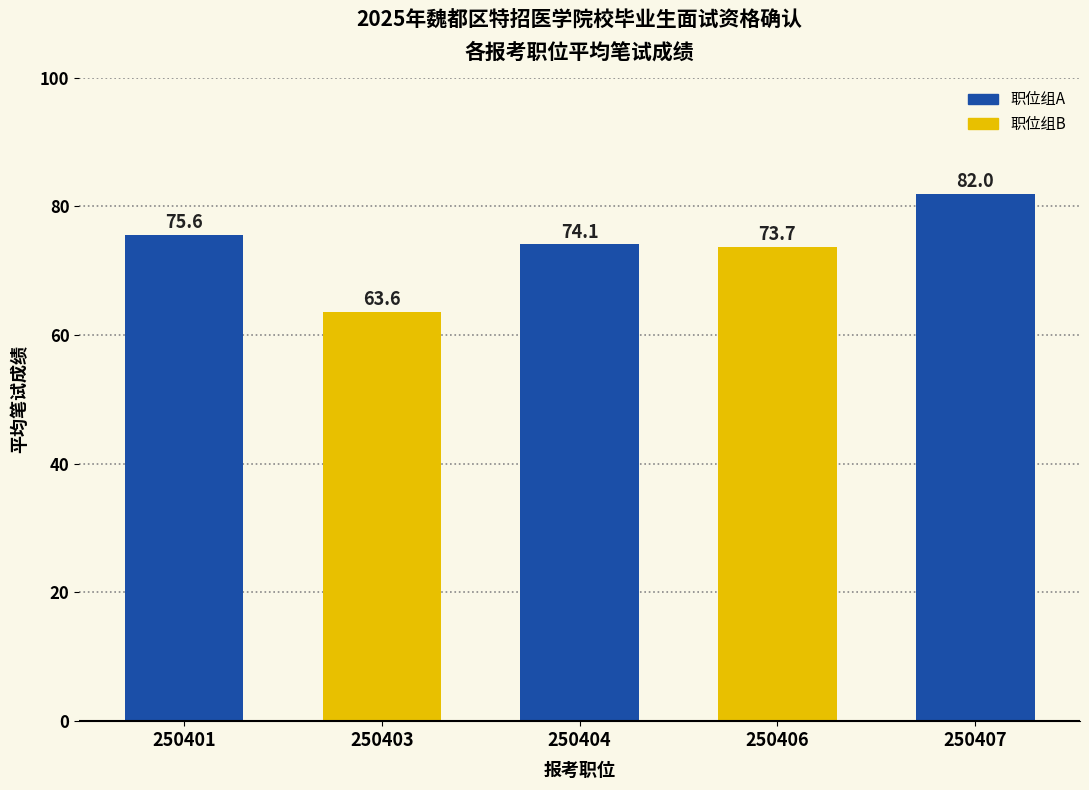

What is the value of the 4th bar from the left?

73.7